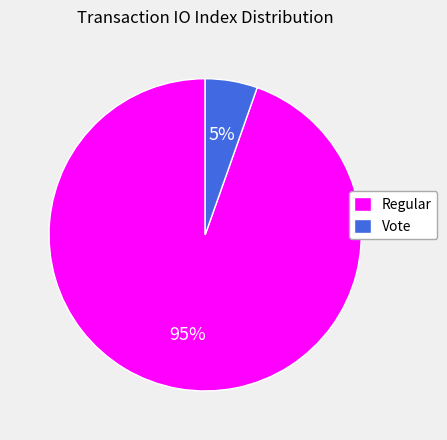

To the nearest percent, what portion does Vote represent?

5%